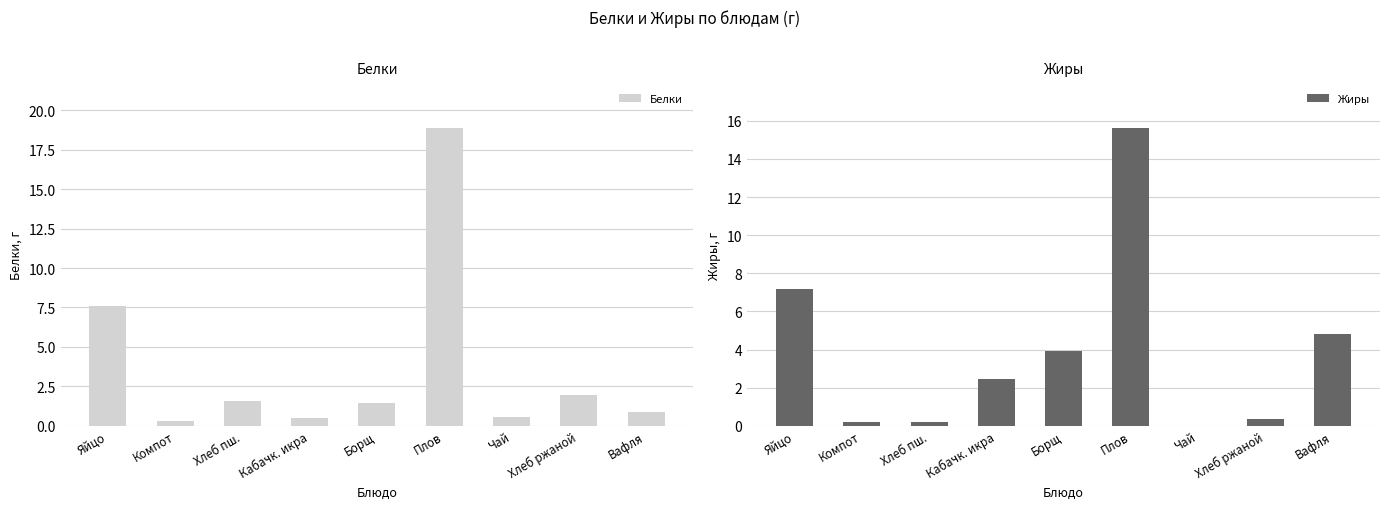

How many bars are there in total?

18